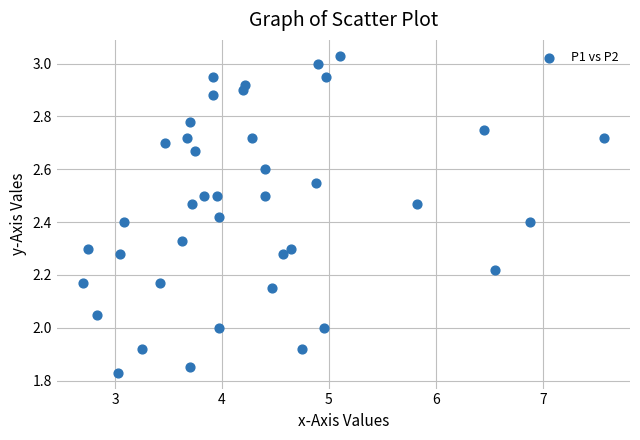

What is the range of Y values (max minus min)?

1.2